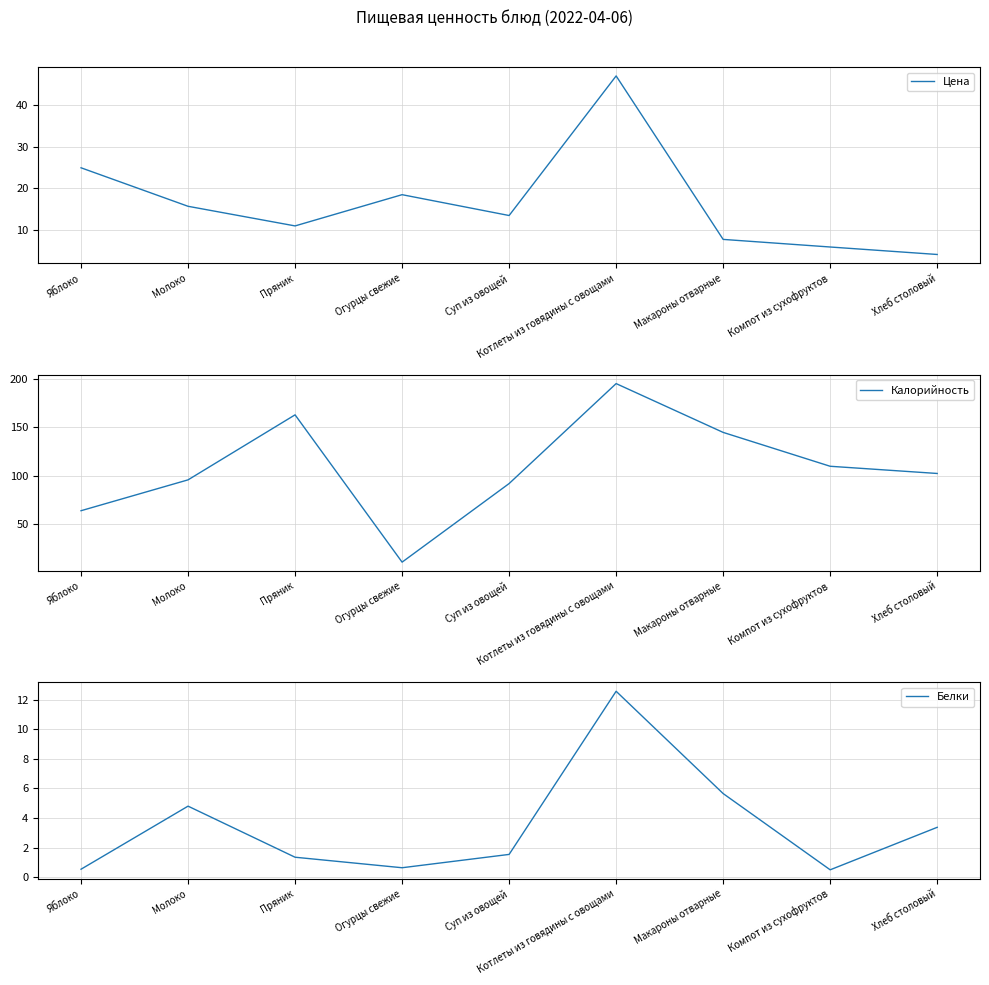

What is the minimum value for Калорийность?

11.2